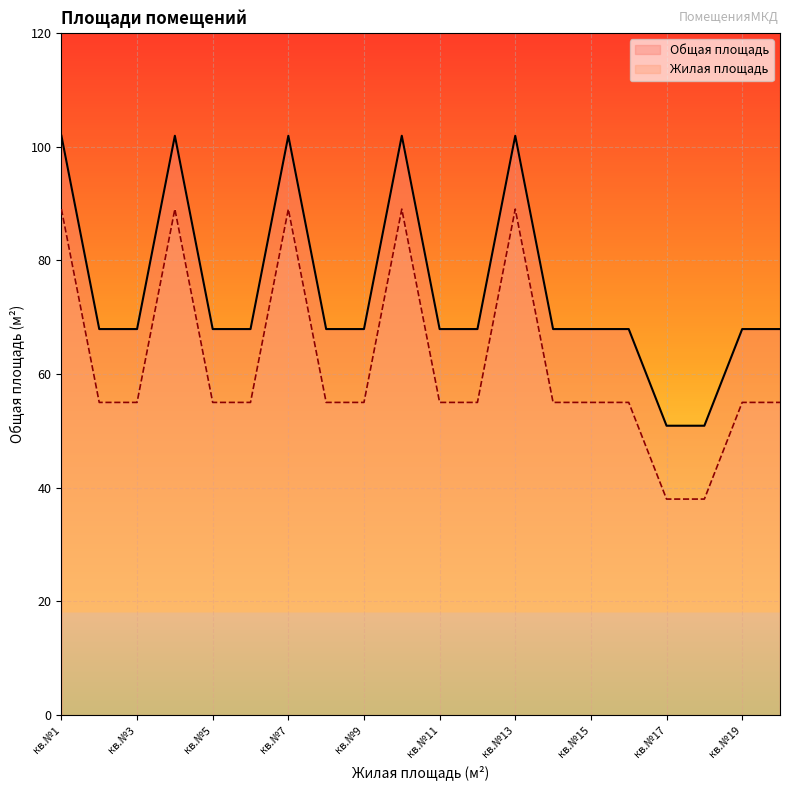

Reading left to right, what are all the values shown in this chart?

Общая площадь: кв.№1=89.0	кв.№2=55.0	кв.№3=55.0	кв.№4=89.0	кв.№5=55.0	кв.№6=55.0	кв.№7=89.0	кв.№8=55.0	кв.№9=55.0	кв.№10=89.0	кв.№11=55.0	кв.№12=55.0	кв.№13=89.0	кв.№14=55.0	кв.№15=55.0	кв.№16=55.0	кв.№17=38.0	кв.№18=38.0	кв.№19=55.0	кв.№20=55.0
Жилая площадь: кв.№1=101.9	кв.№2=67.9	кв.№3=67.9	кв.№4=101.9	кв.№5=67.9	кв.№6=67.9	кв.№7=101.9	кв.№8=67.9	кв.№9=67.9	кв.№10=101.9	кв.№11=67.9	кв.№12=67.9	кв.№13=101.9	кв.№14=67.9	кв.№15=67.9	кв.№16=67.9	кв.№17=50.9	кв.№18=50.9	кв.№19=67.9	кв.№20=67.9